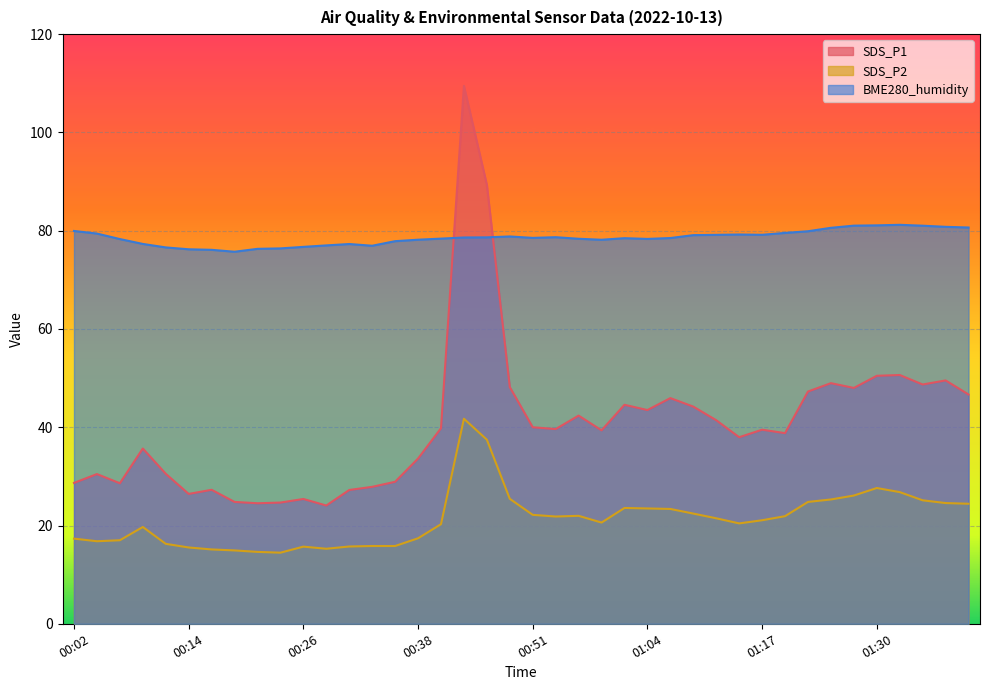

Does the chart display data point markers on the line(s)?

No